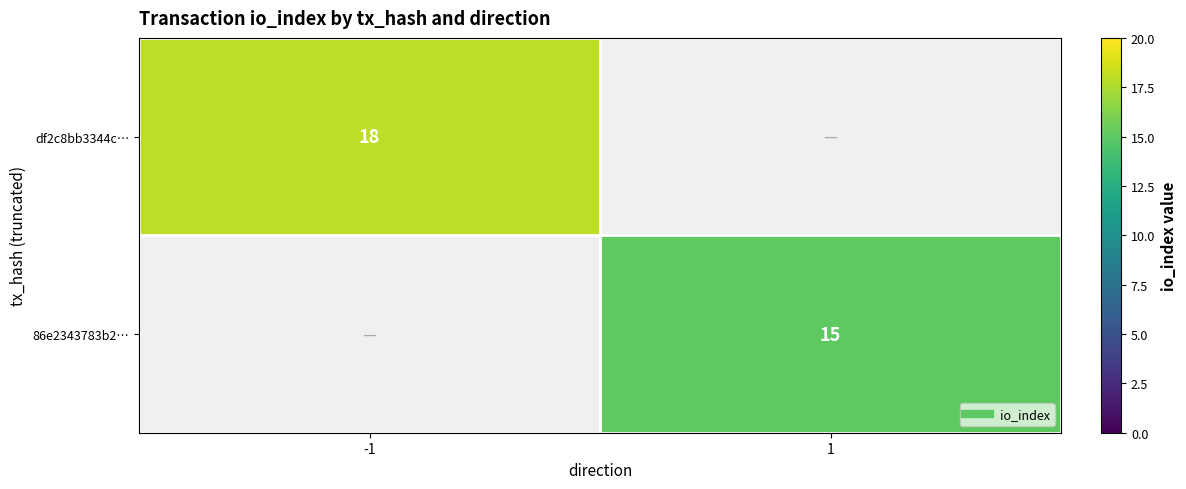

Between 1 and -1, which is larger?

-1